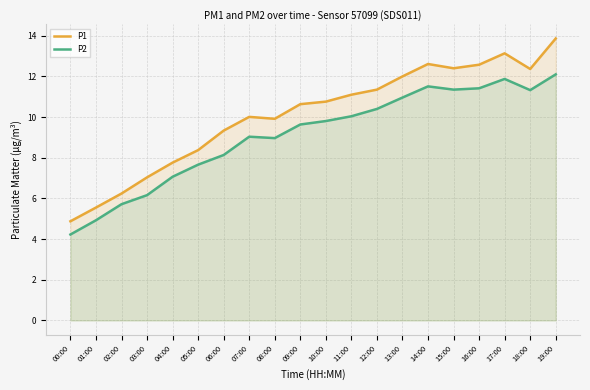

Does the chart have visible grid lines?

Yes